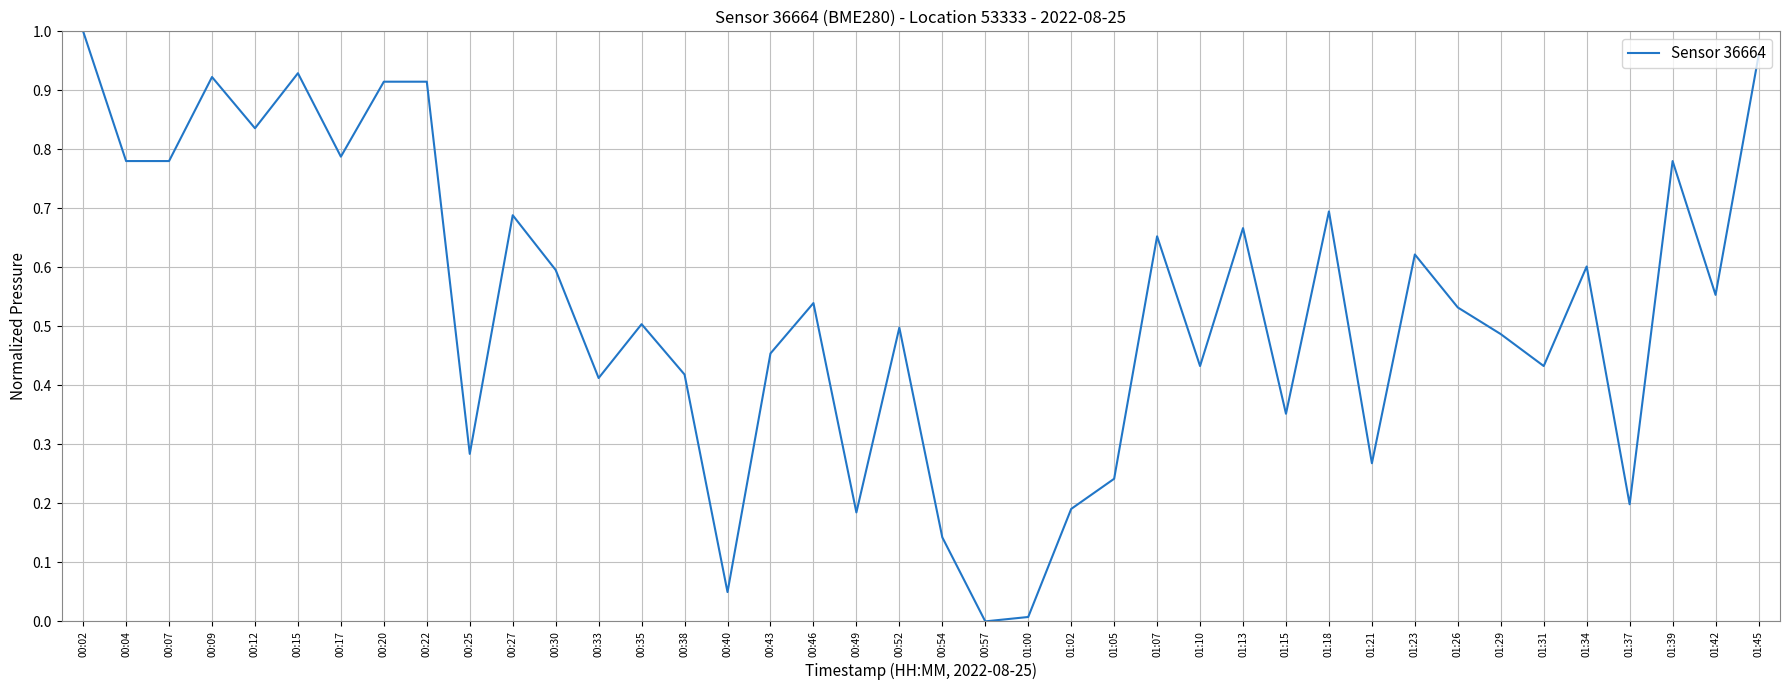

Is this an area chart (filled region under the line)?

No